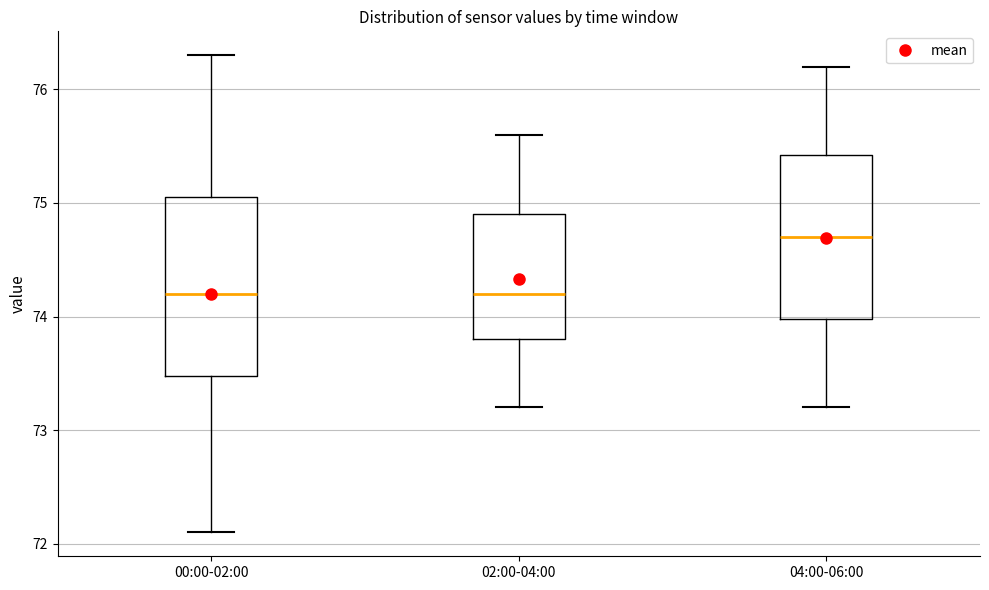

Which box is the tallest, from its lower edge to its upper edge?

00:00-02:00